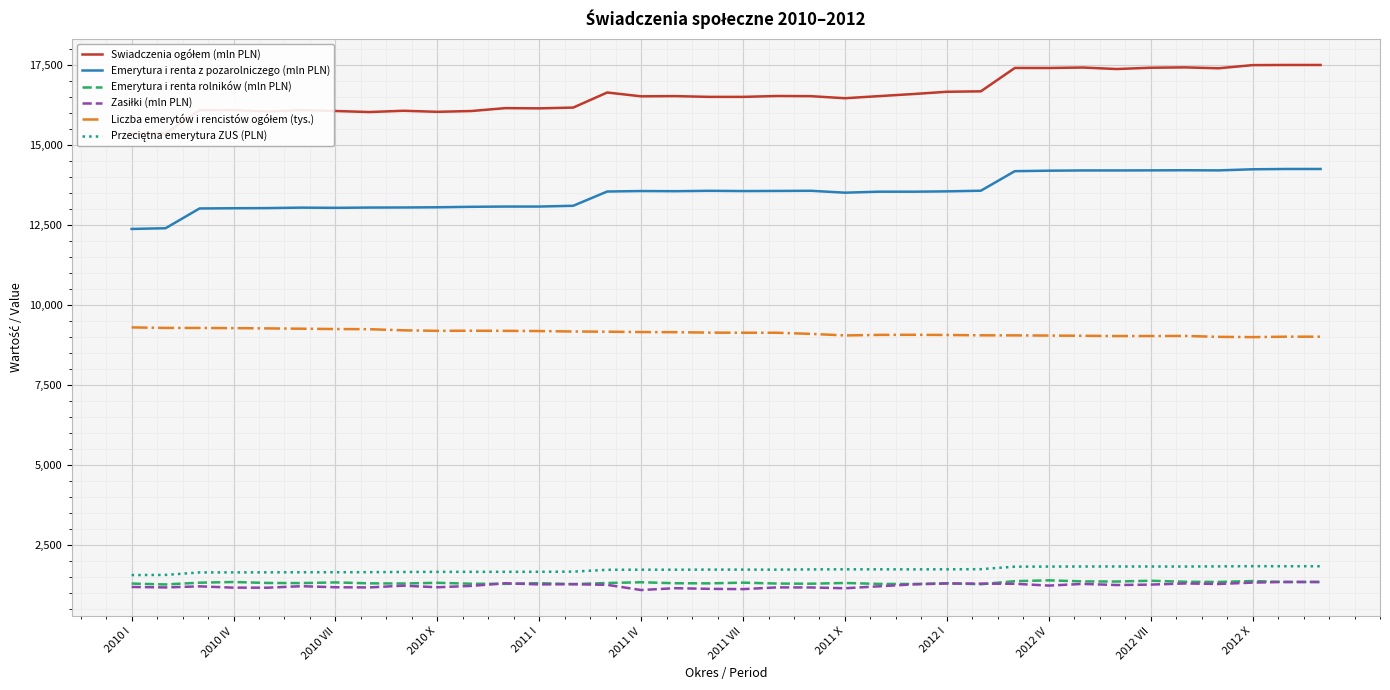

What is the lowest value of the Emerytura i renta rolników (mln PLN) series?

1273.2